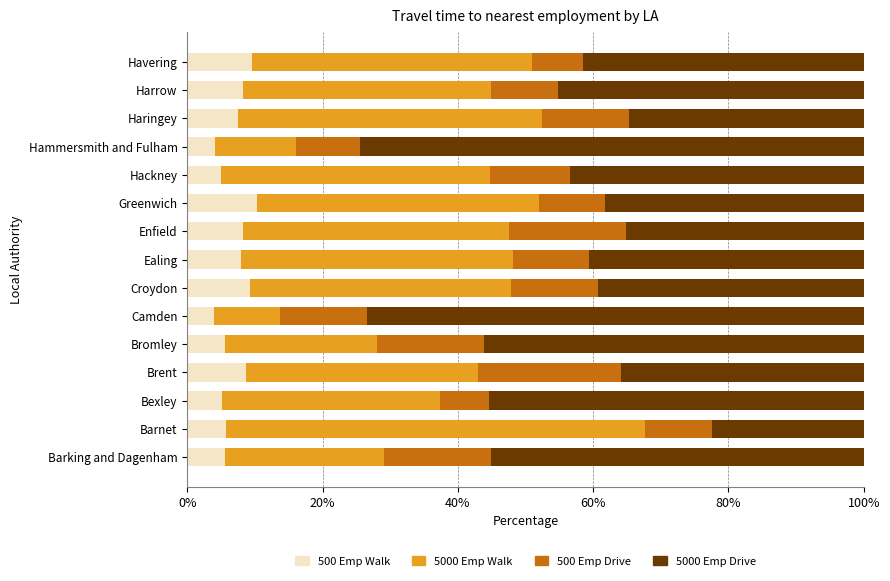

How many data points in 500 Emp Walk are less than 7?

7